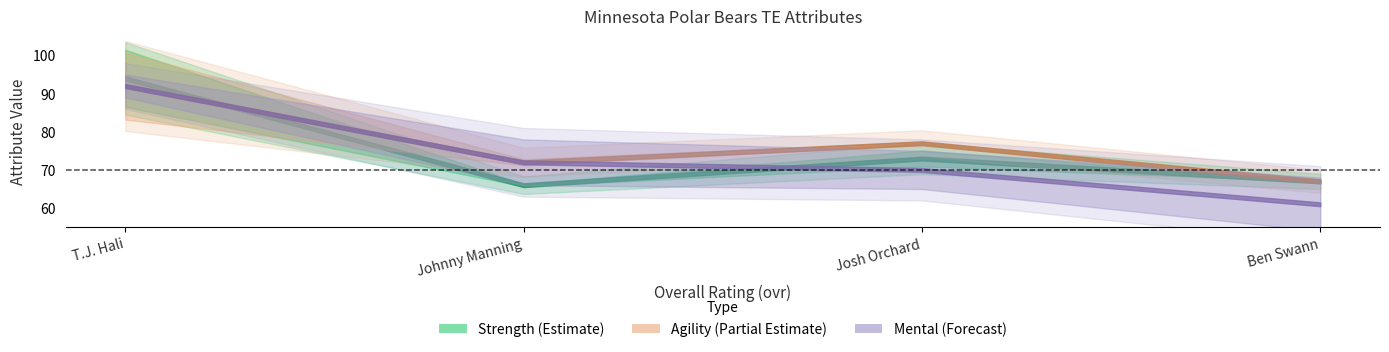

The strength series shows 94.0 at T.J. Hali. True or false?

True